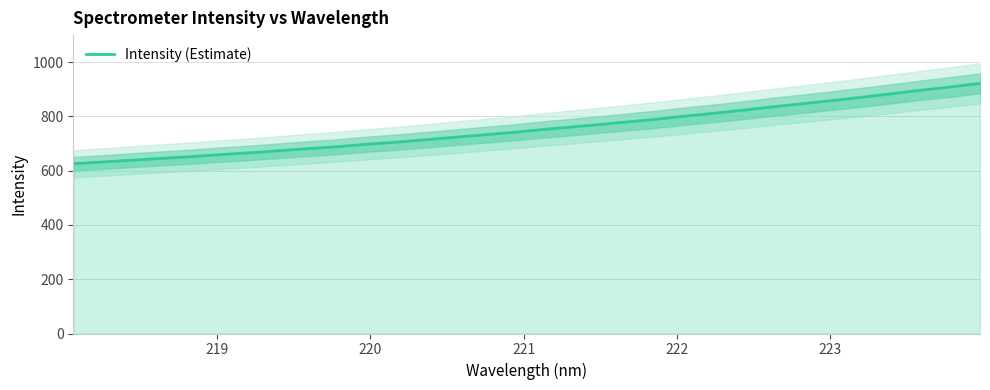

What is the maximum value for Intensity (Estimate)?

922.2